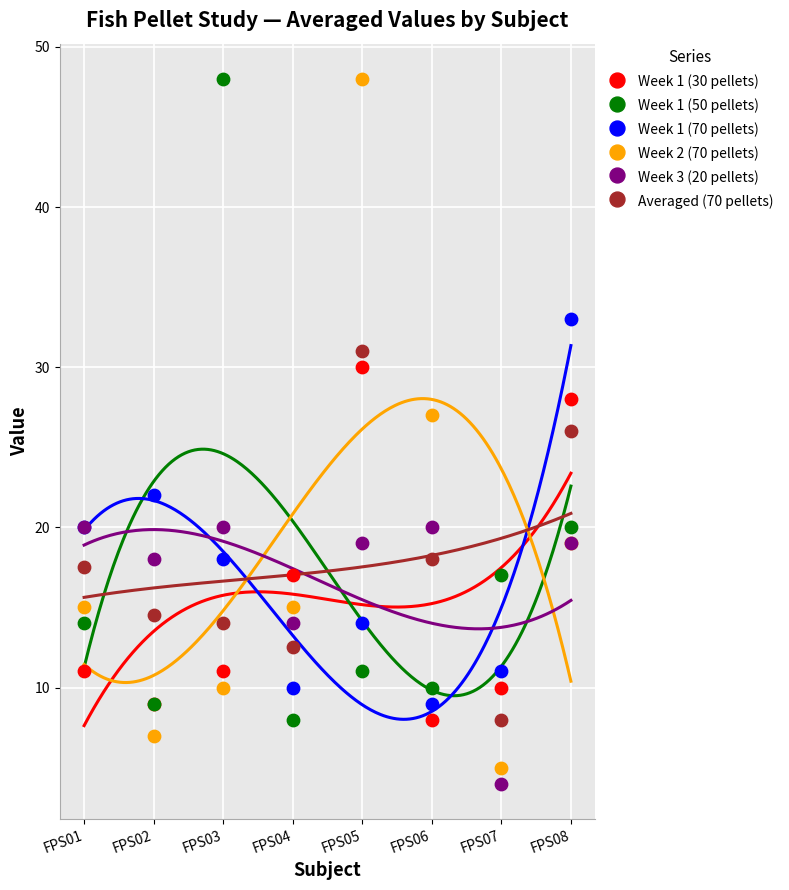

Which series has the largest Y range (max minus min)?

Week 2 (70 pellets)